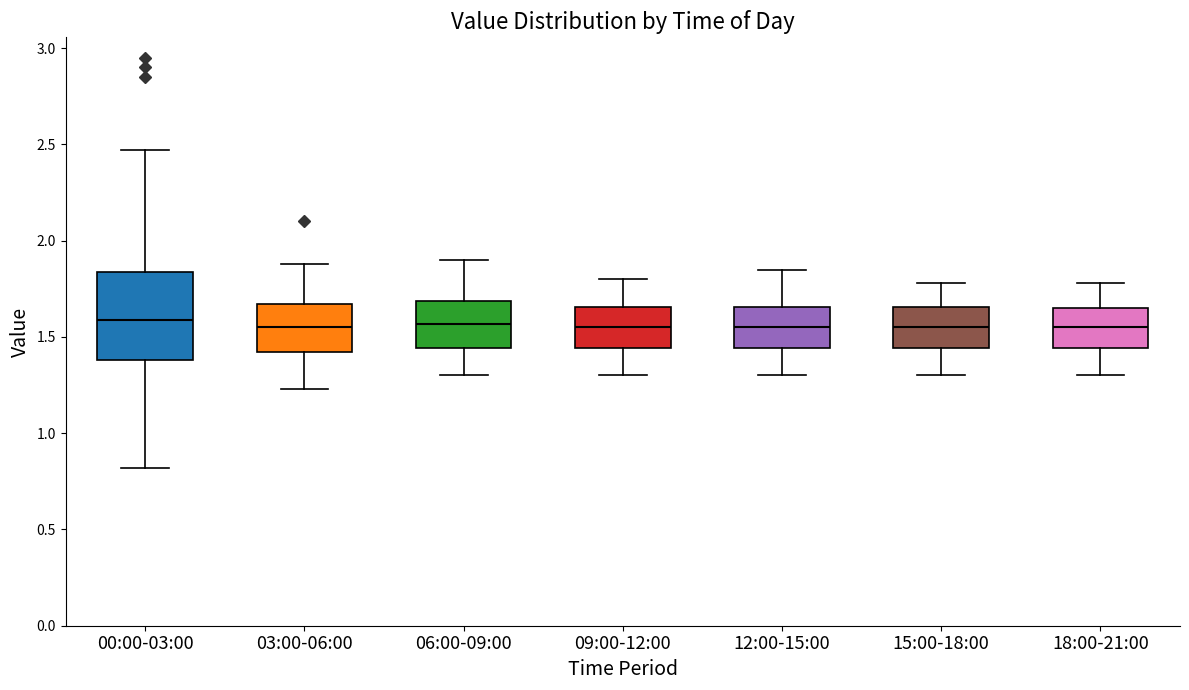

Where is the lower edge of the box for 03:00-06:00 on the y-axis? The values are not printed on the chart, so give them approximately, as read against the axis.

1.40